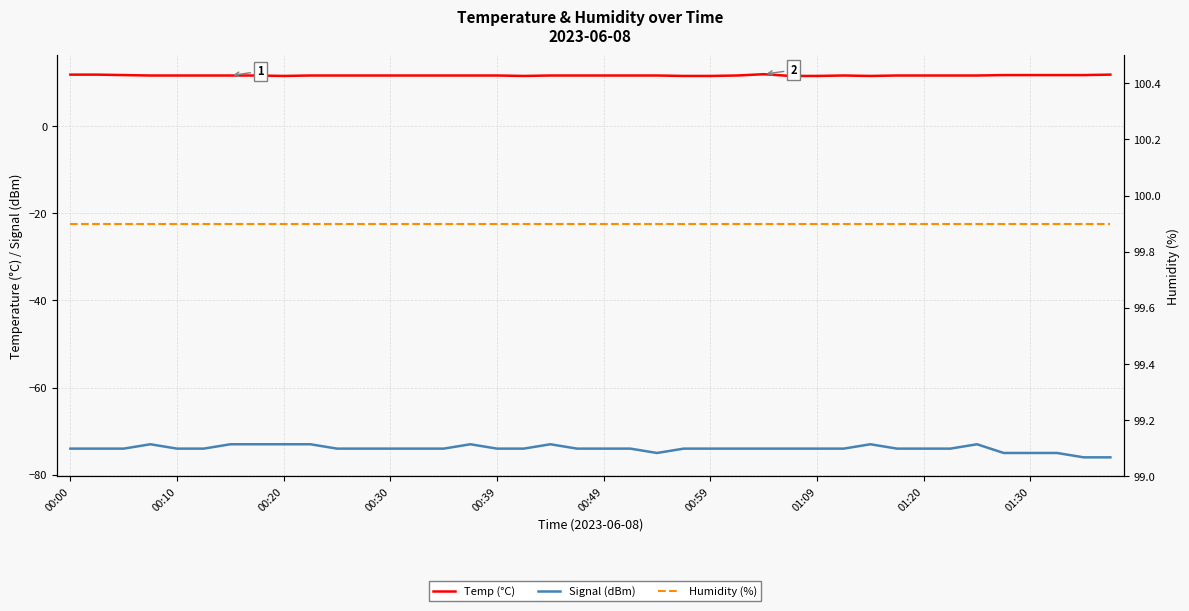

What is the difference between the second highest and second lowest values in the Temp (°C) series?

0.3